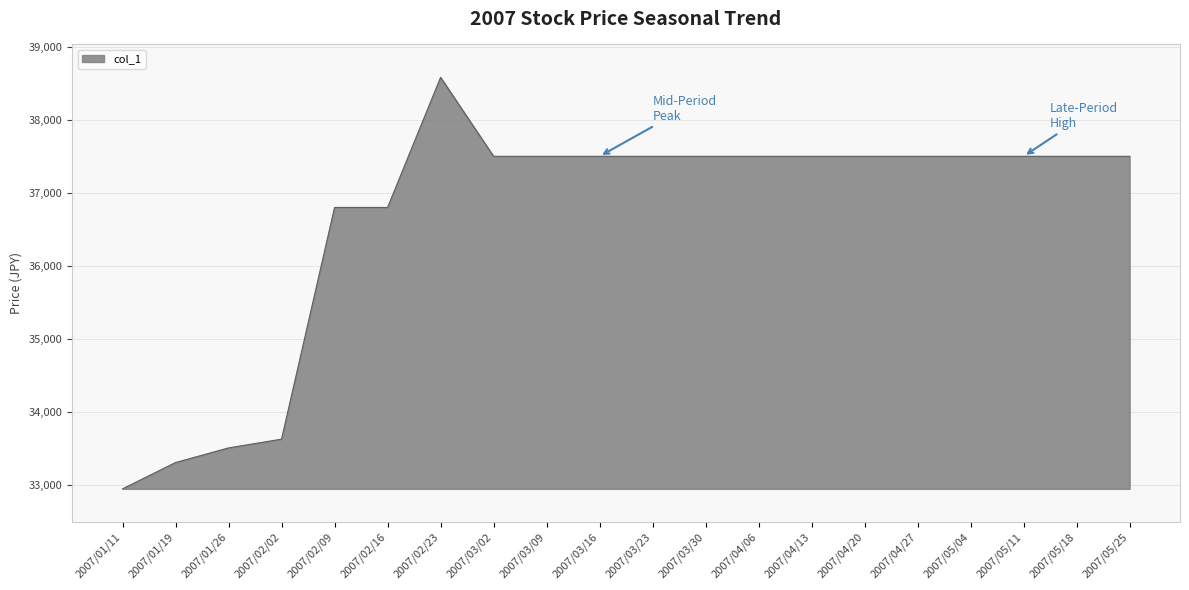

What is the smallest value displayed?

32950